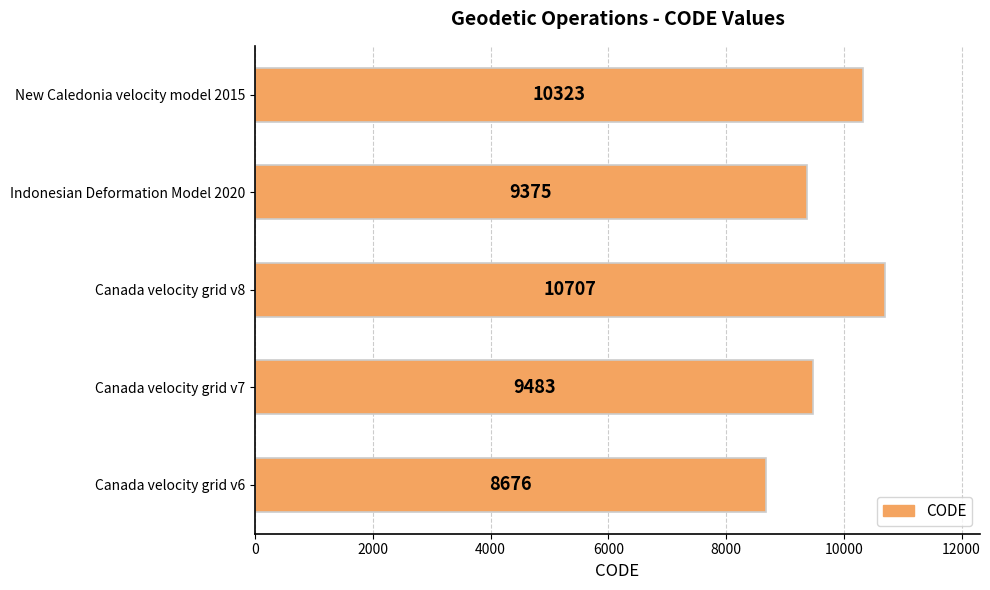

Reading bottom to top, list all the values displayed in this chart.

Canada velocity grid v6=8676	Canada velocity grid v7=9483	Canada velocity grid v8=10707	Indonesian Deformation Model 2020=9375	New Caledonia velocity model 2015=10323